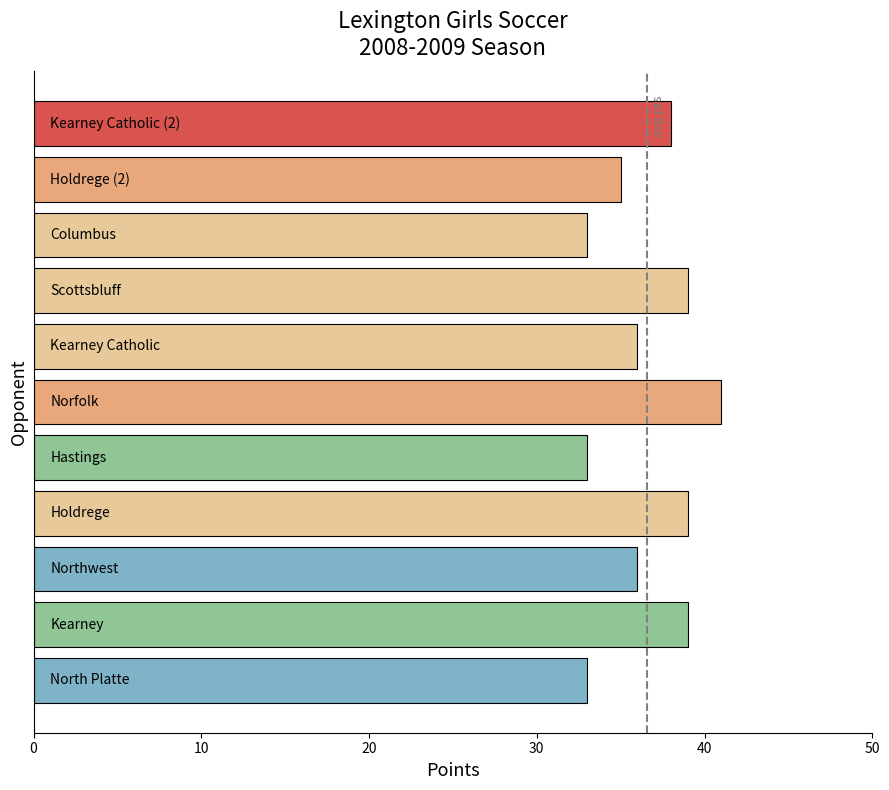

What is the difference between the maximum and second lowest values?

8